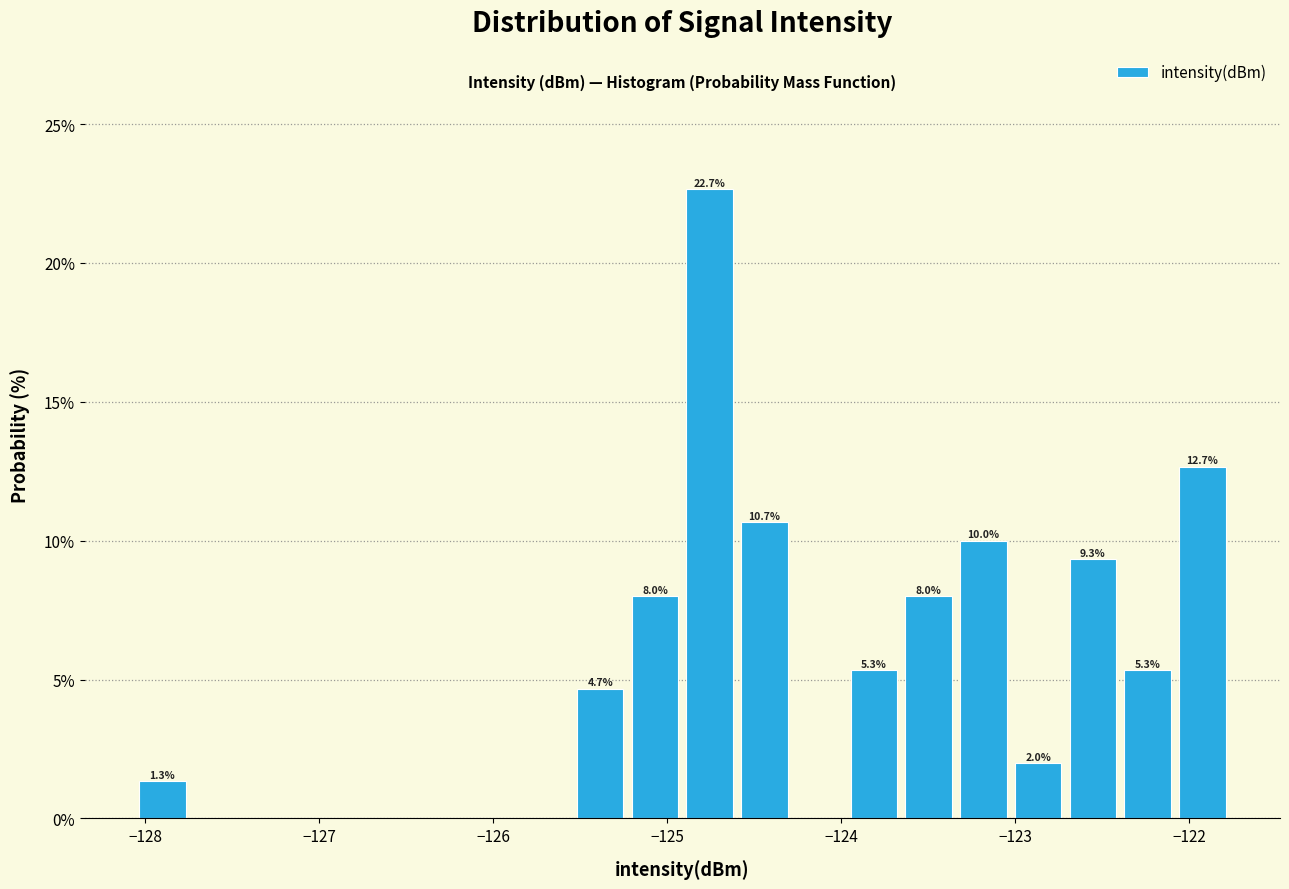

Around what value on the x-axis is the tallest bar? Give the approximate position of its centre, as read against the axis.

-124.8